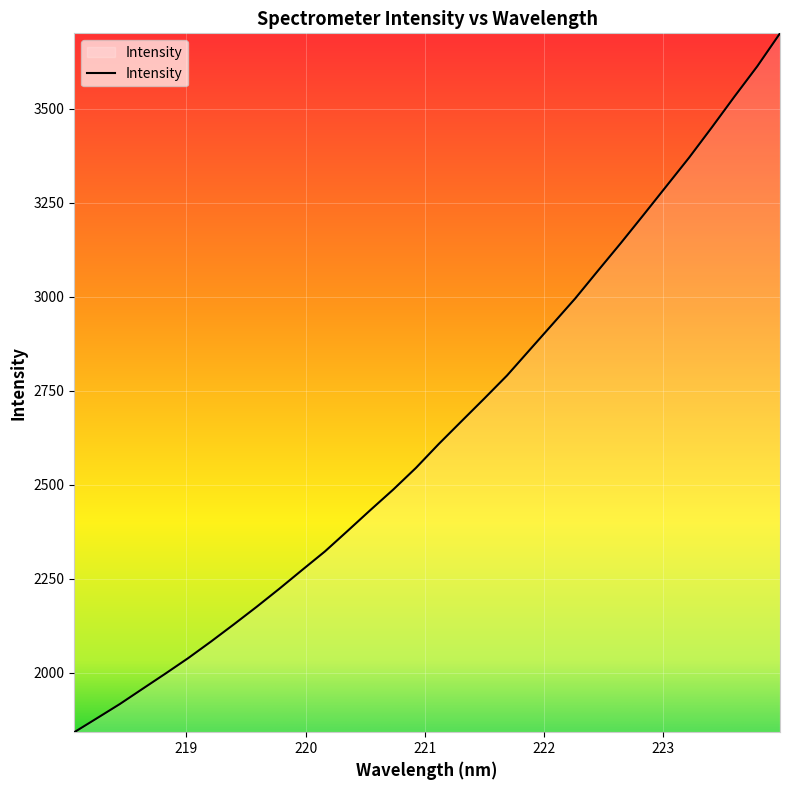

What is the minimum value shown in the chart?

1841.3